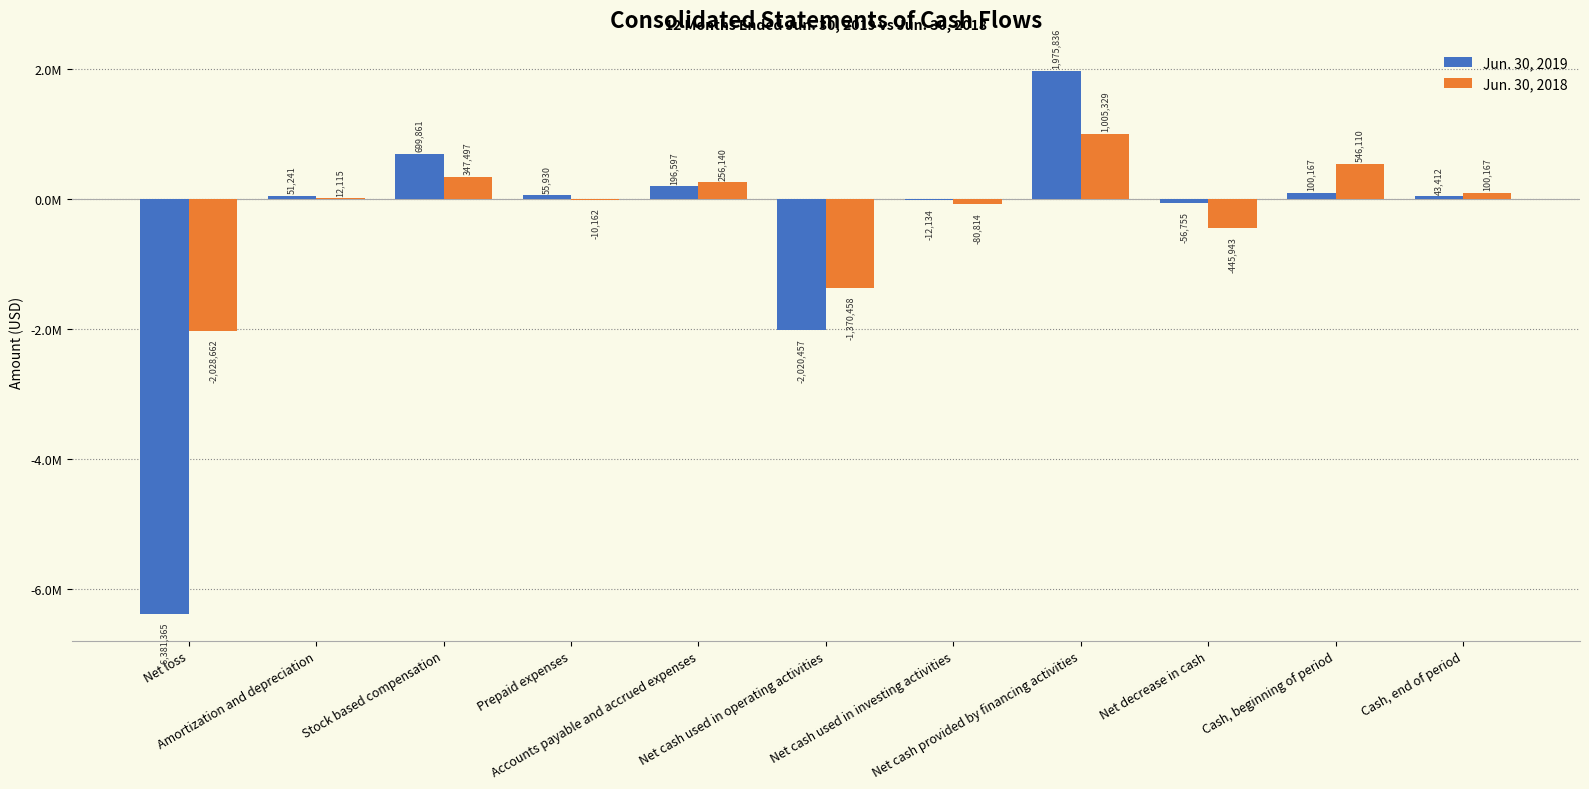

The value of Jun. 30, 2019 at Net cash provided by financing activities is 3251605. True or false?

False